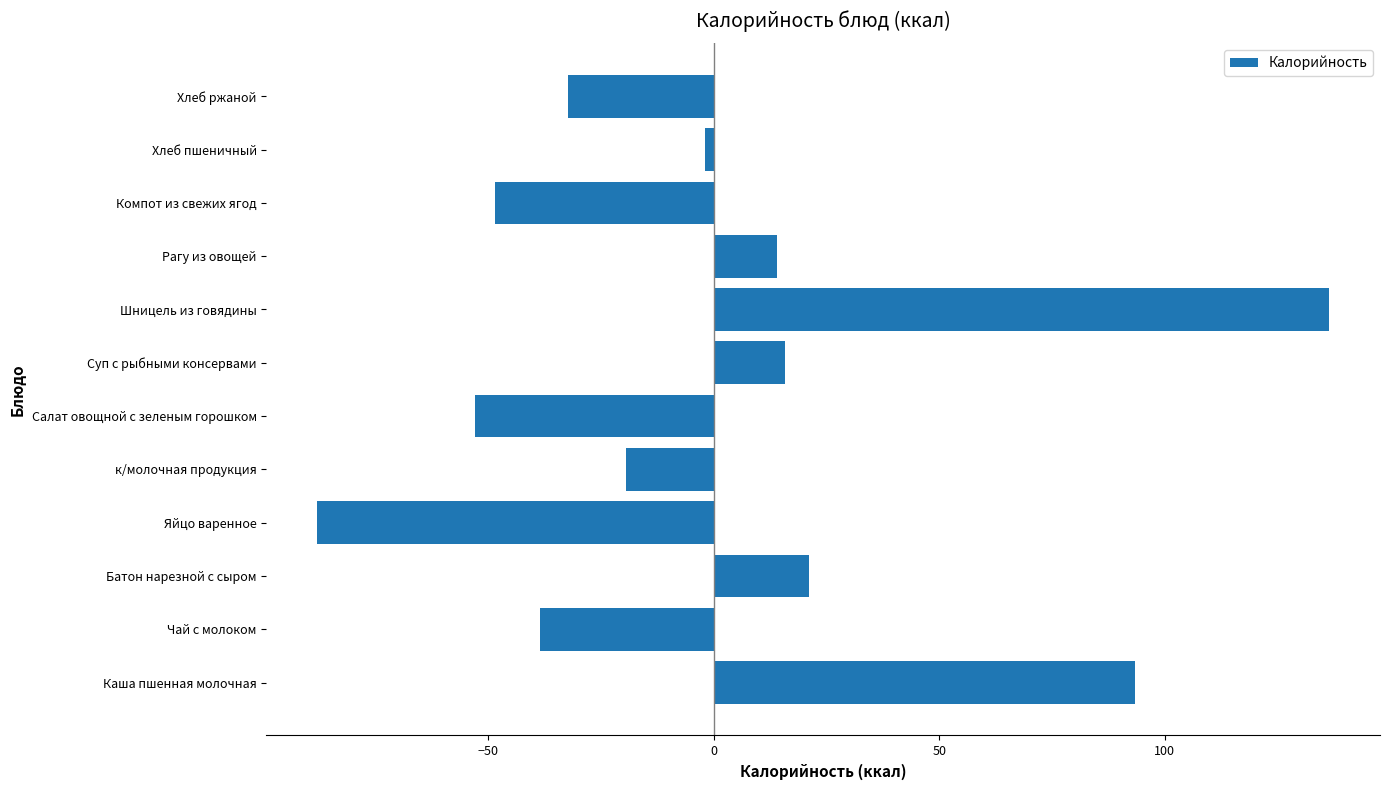

The value at Шницель из говядины is 41.0. True or false?

False